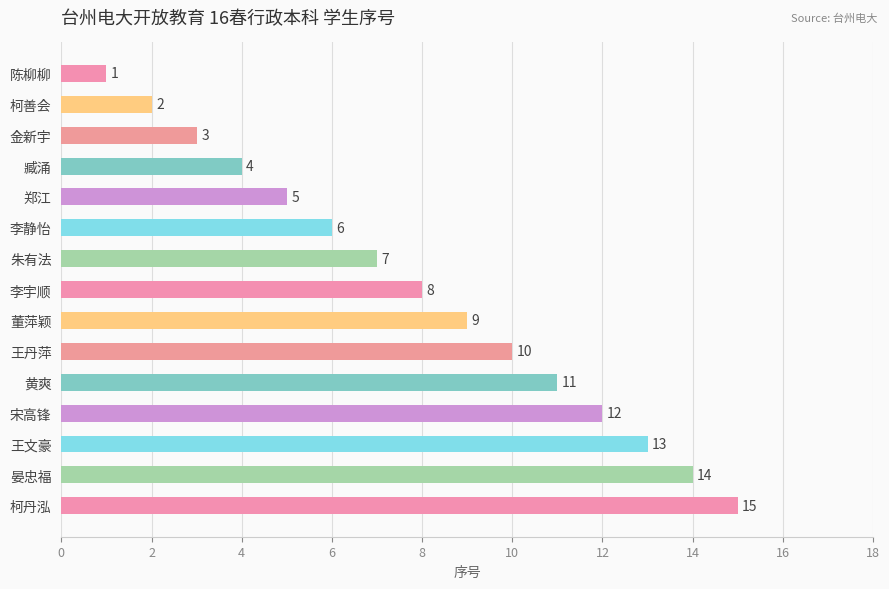

Which category has the highest value across all series?

柯丹泓